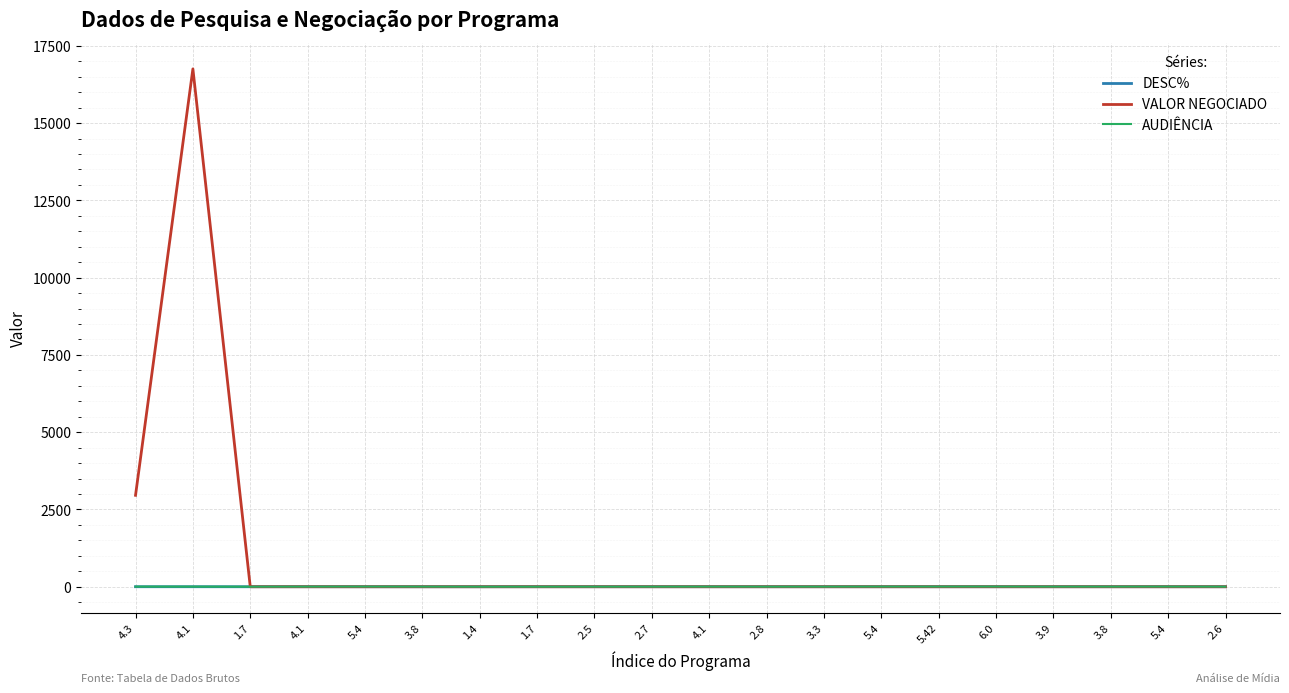

What is the label of the 5th point from the right?

6.0